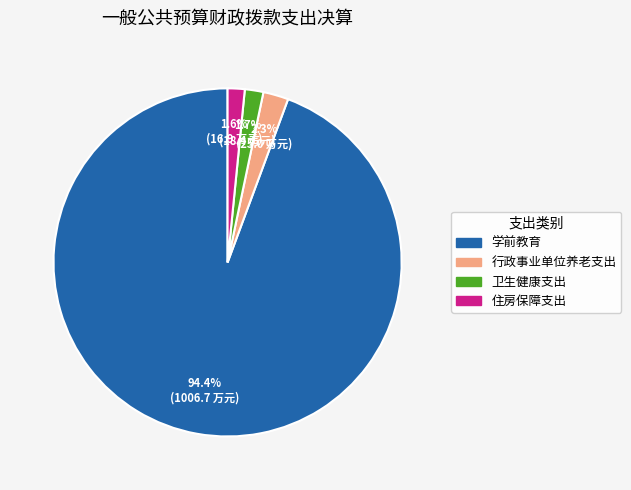

Is it true that 学前教育 is 94% of the pie?

True